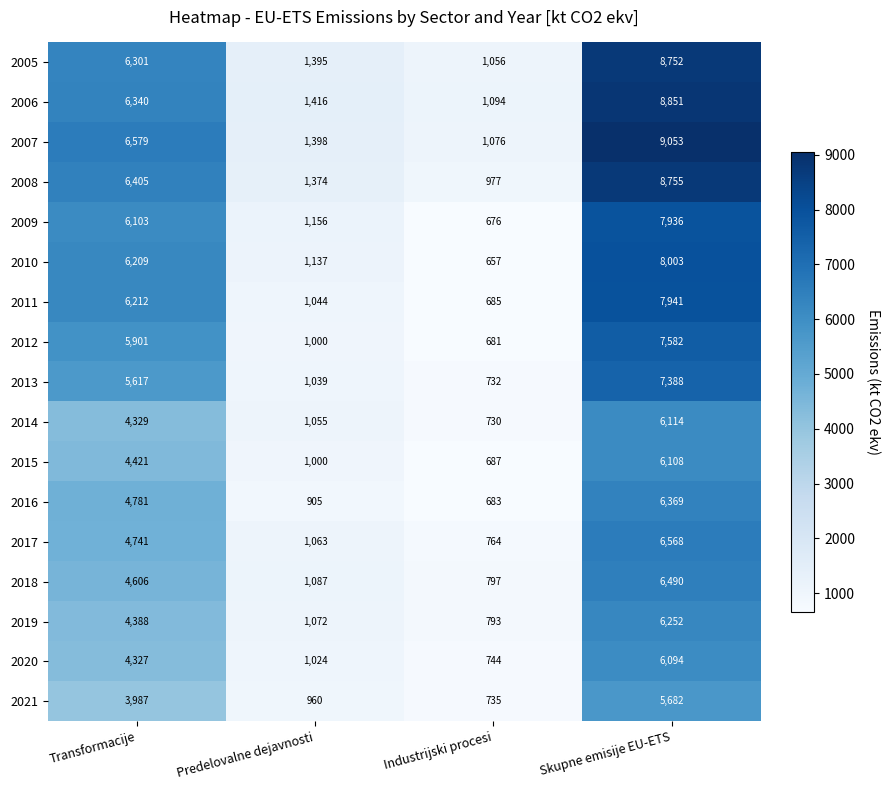

What is the minimum value shown in the chart?

657